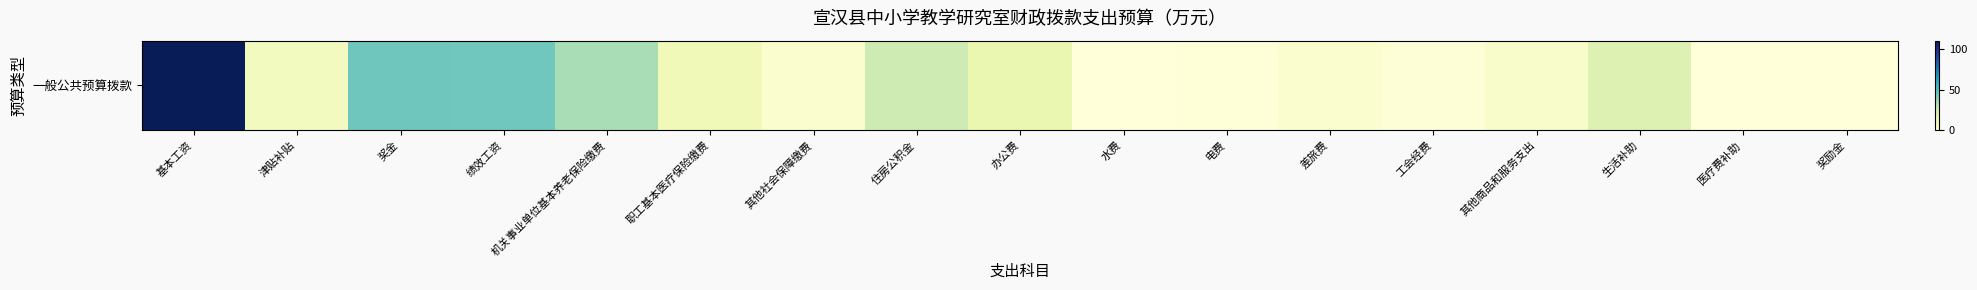

What is the greatest value displayed?

110.8